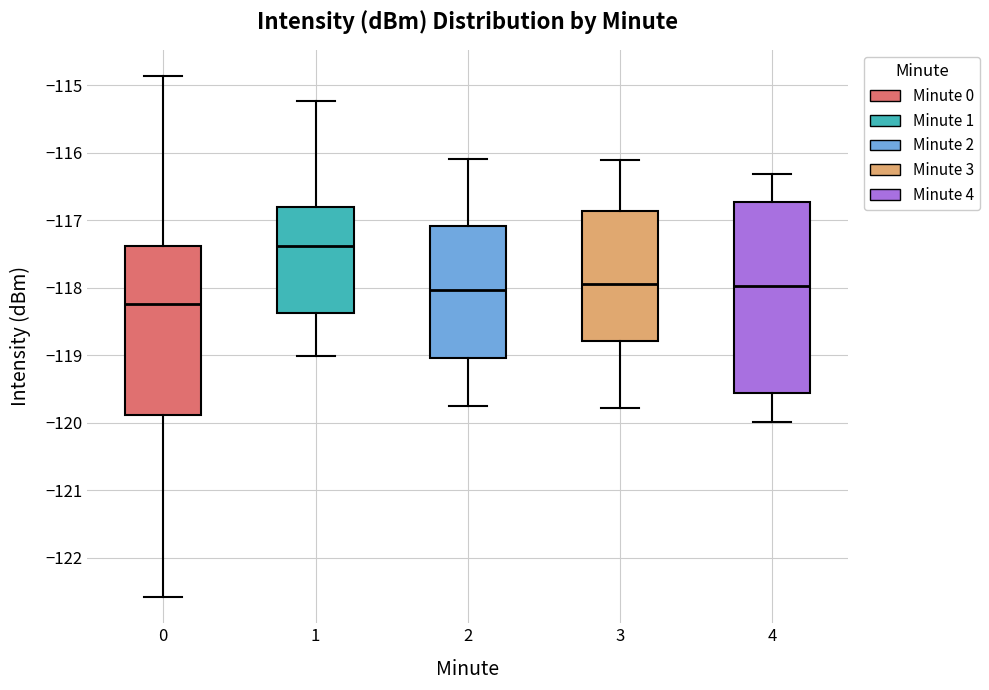

Reading left to right, transcribe this box plot: for each box, give where its median line is, the range the box spans, and where its two whiskers end, as read against the y-axis. The values are not printed on the chart, so give them approximately, as read against the axis.

0: median -118.3, box -119.9 to -117.4, whiskers -122.6 to -114.9
1: median -117.4, box -118.4 to -116.8, whiskers -119.0 to -115.2
2: median -118.0, box -119.0 to -117.1, whiskers -119.8 to -116.1
3: median -118.0, box -118.8 to -116.9, whiskers -119.8 to -116.1
4: median -118.0, box -119.6 to -116.7, whiskers -120.0 to -116.3